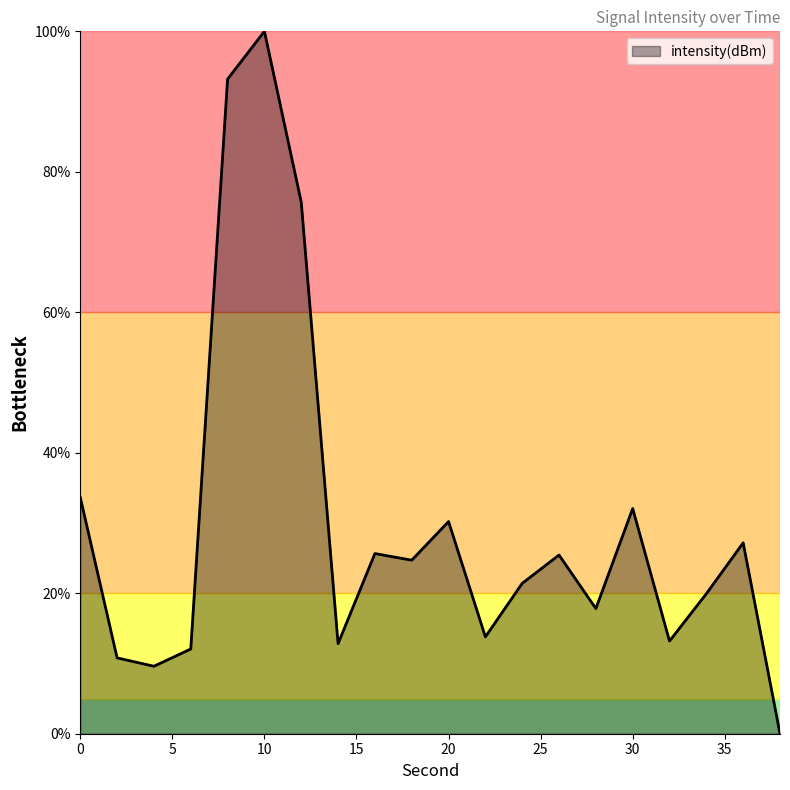

What is the difference between the maximum and minimum values?

100.0